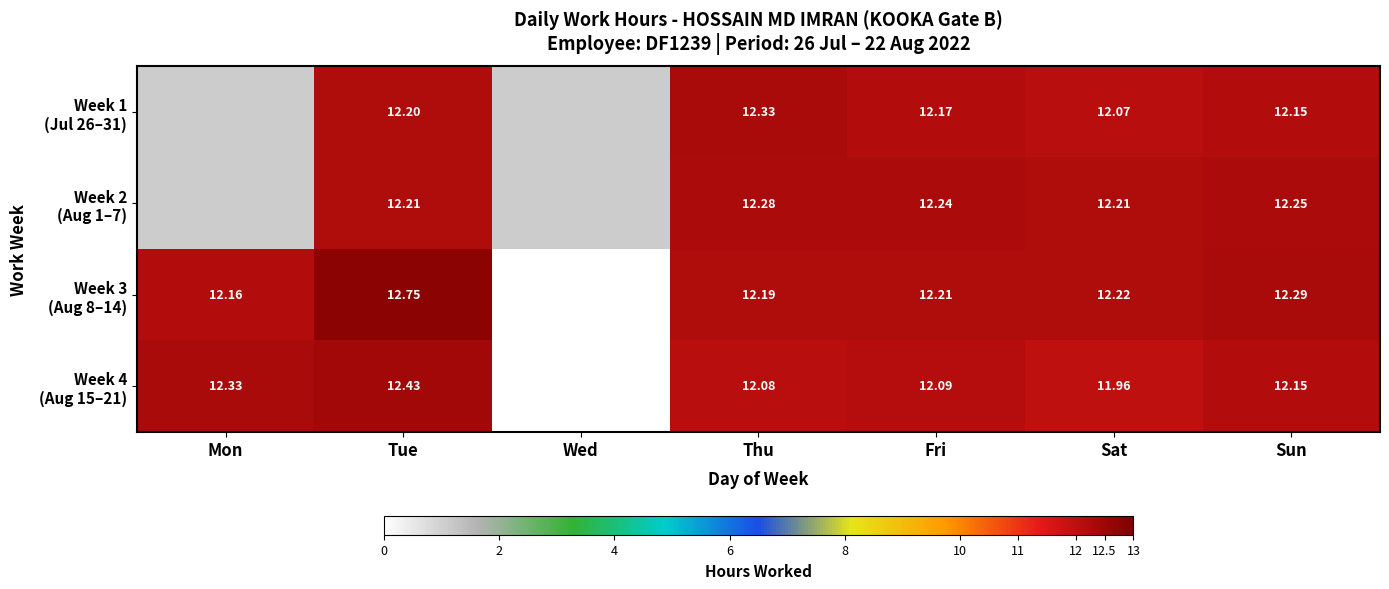

How many values in Week 1 (Jul 26–31) are above zero?

5